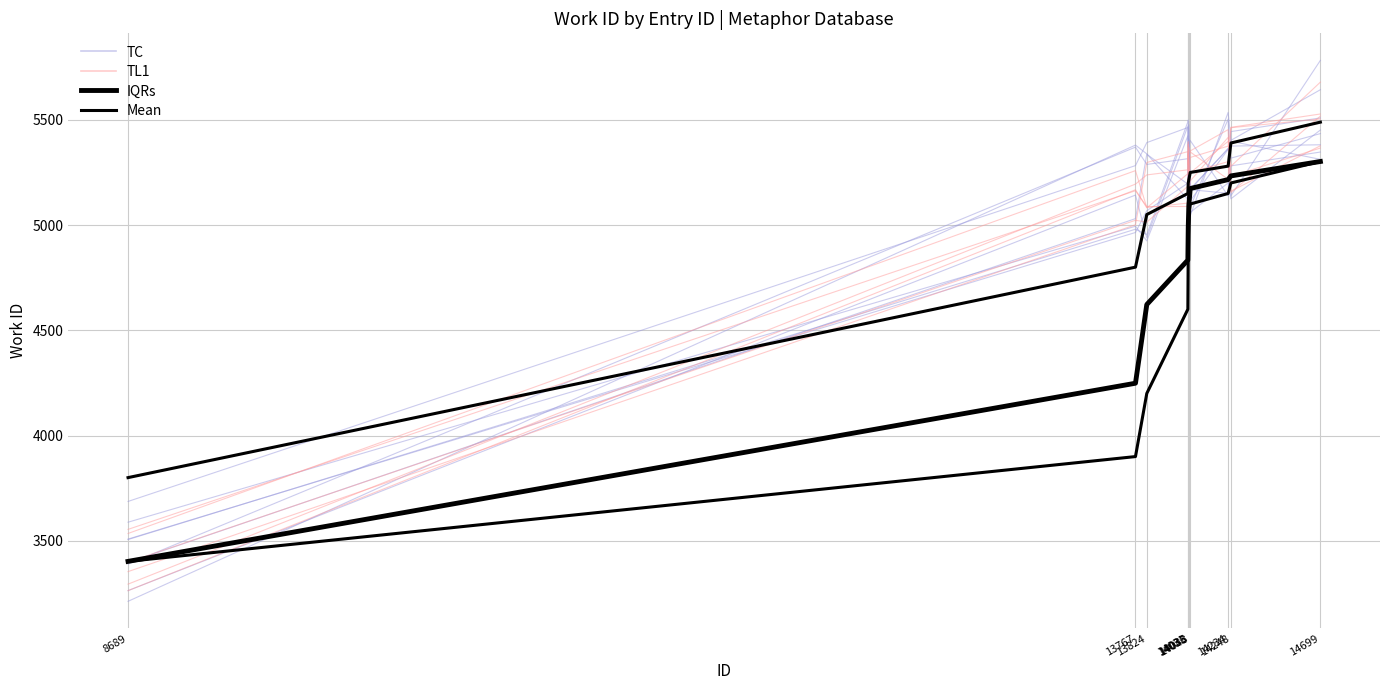

What is the sum of all Mean values?

48116.7